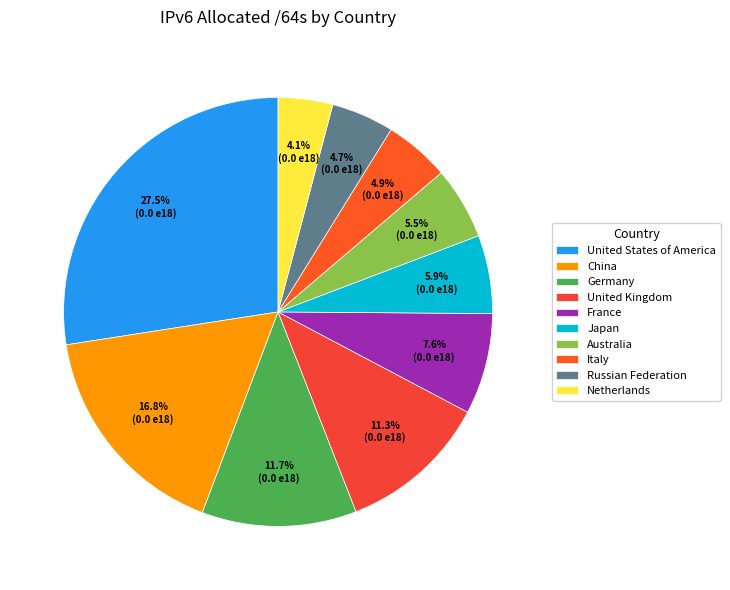

True or false: France accounts for 15% of the total.

False